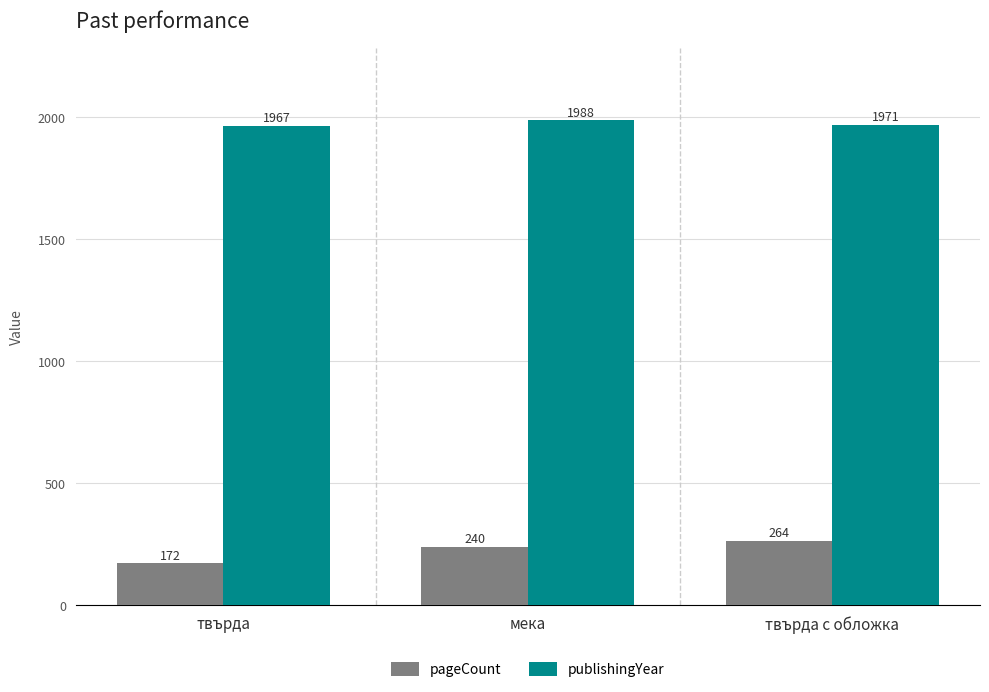

What is the difference between the highest and lowest values at мека?

1748